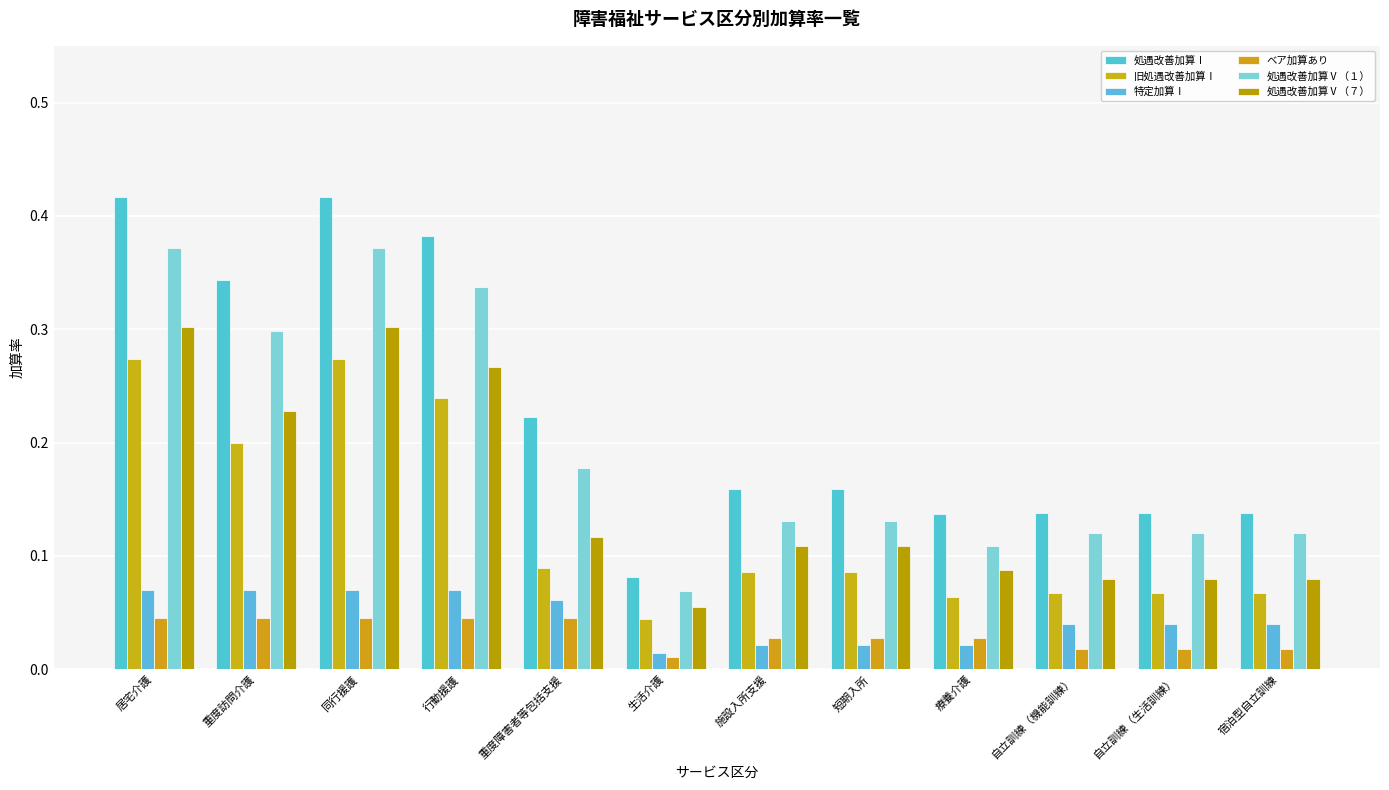

What is the label of the 7th bar from the right?

生活介護